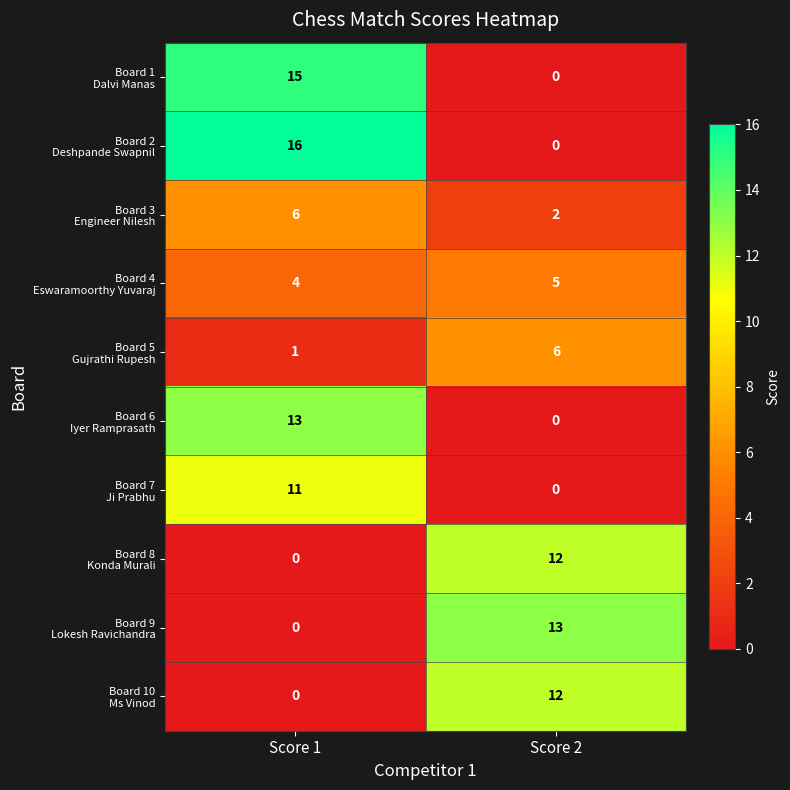

What is the total value across all series at Score 2?

50